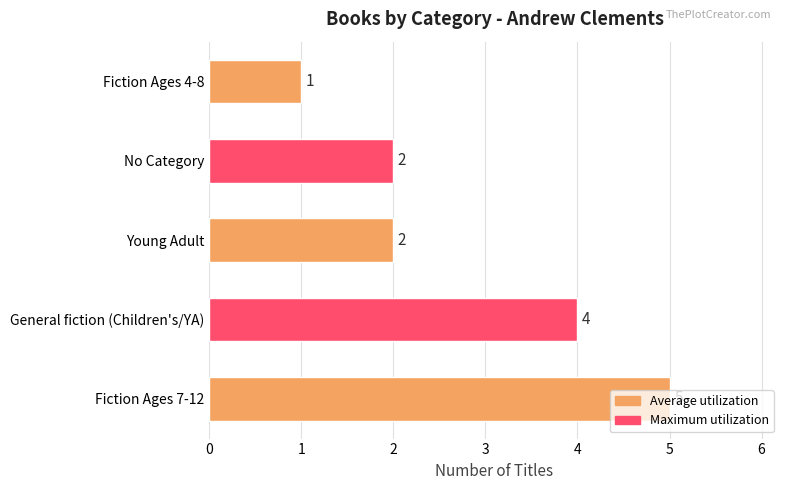

Which label corresponds to the largest value in the chart?

Fiction Ages 7-12